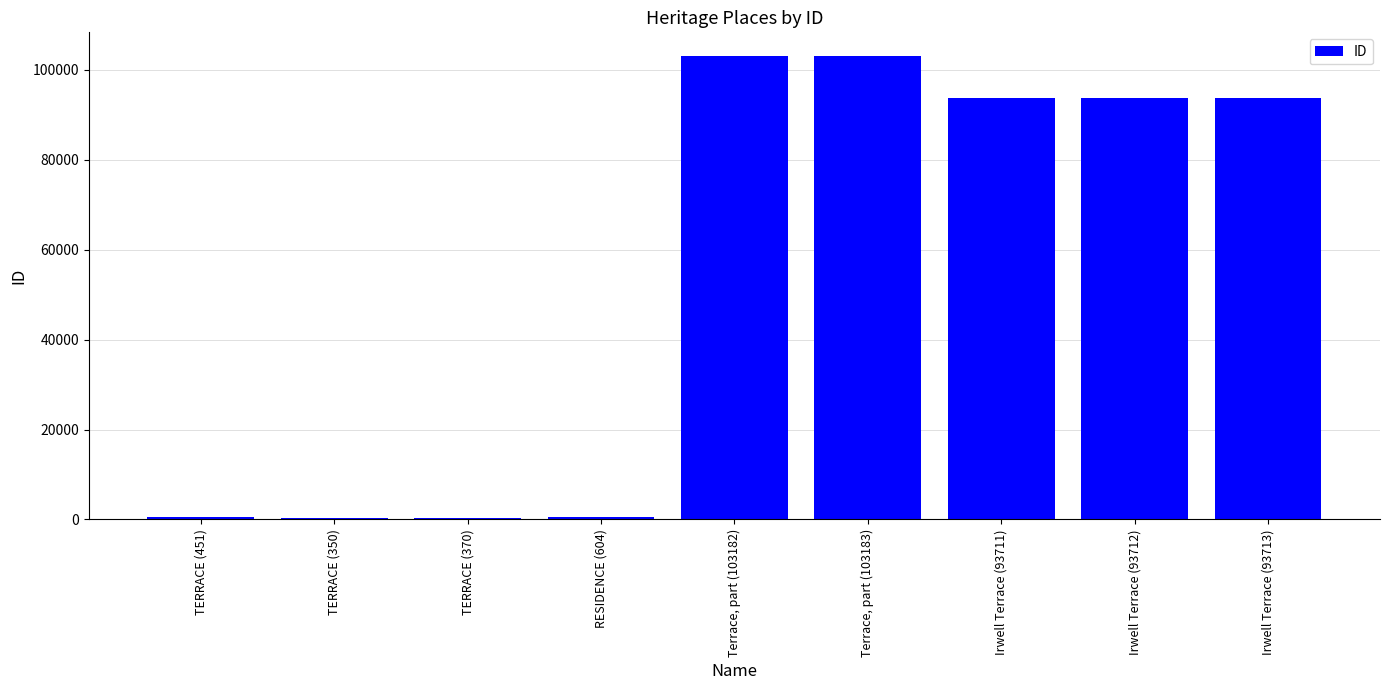

True or false: the data shows 93713 at Irwell Terrace (93713).

True